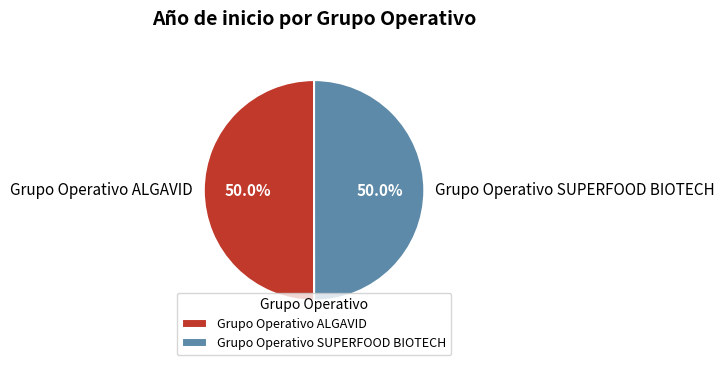

What percentage is the Grupo Operativo SUPERFOOD BIOTECH slice, to the nearest percent?

50%